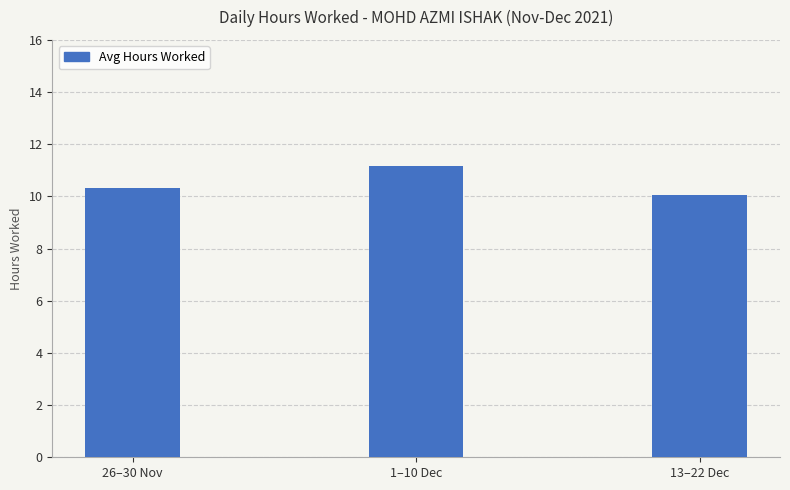

Read the value at 26–30 Nov.

10.3